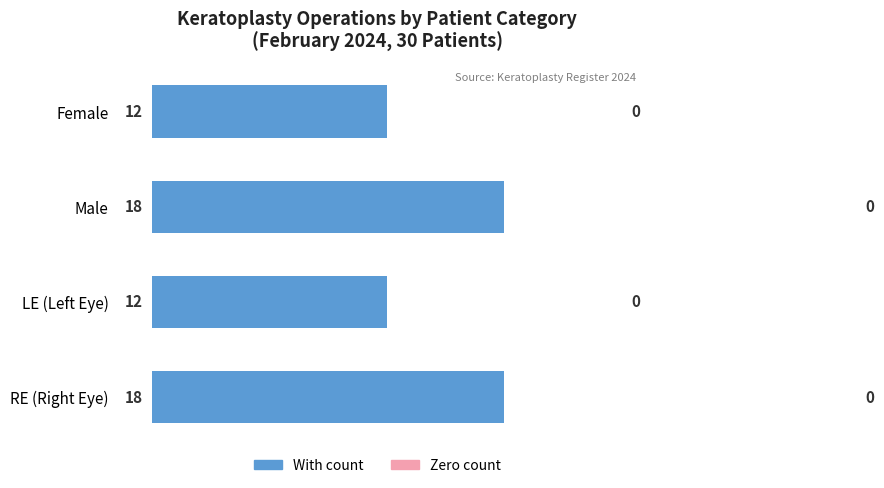

How many bars are there in total?

4